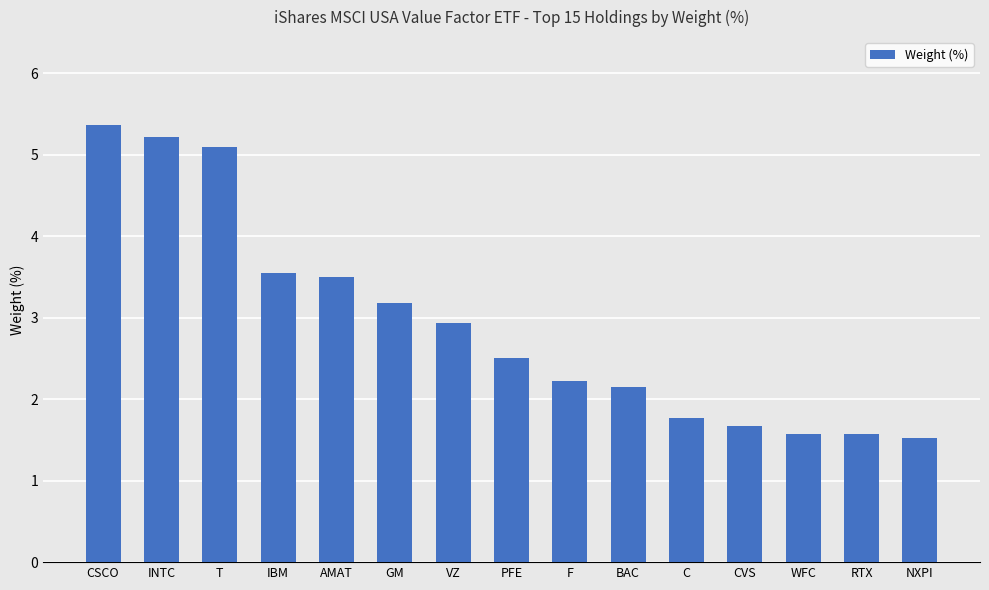

The value at CSCO is 5.4. True or false?

True